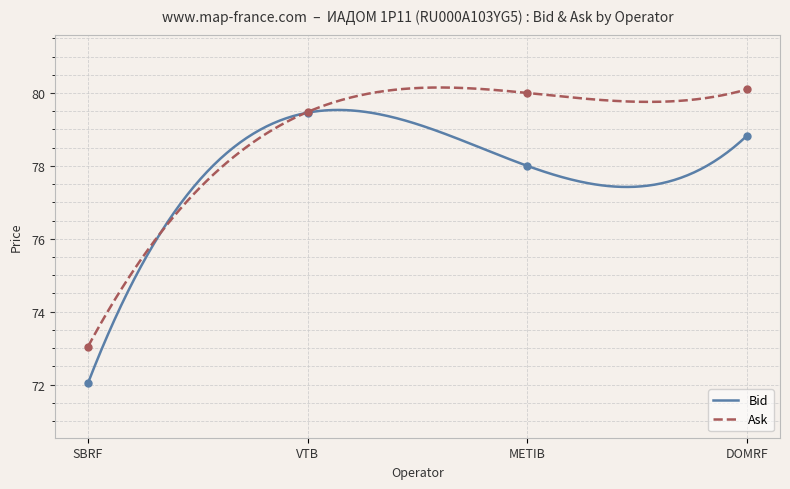

What are all the series names shown in the legend?

Bid, Ask